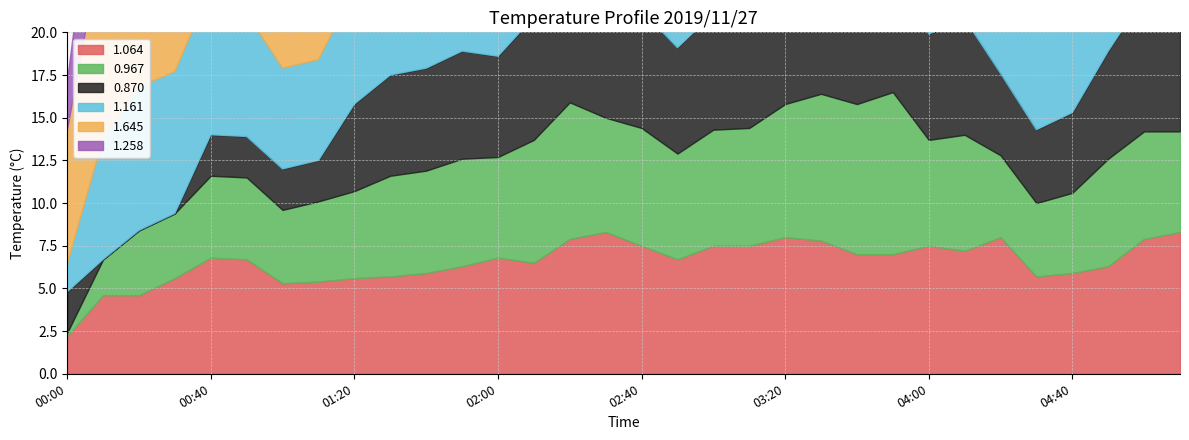

At how many categories does at least one series exceed 2?

32